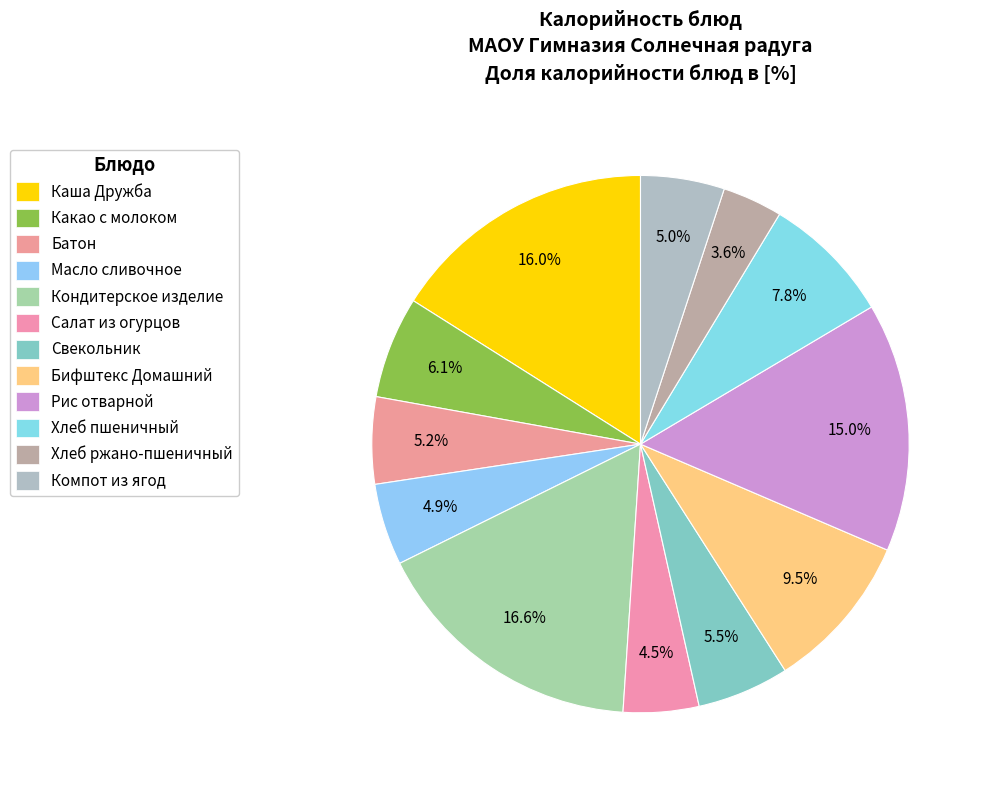

What percentage is the Батон slice, to the nearest percent?

5%